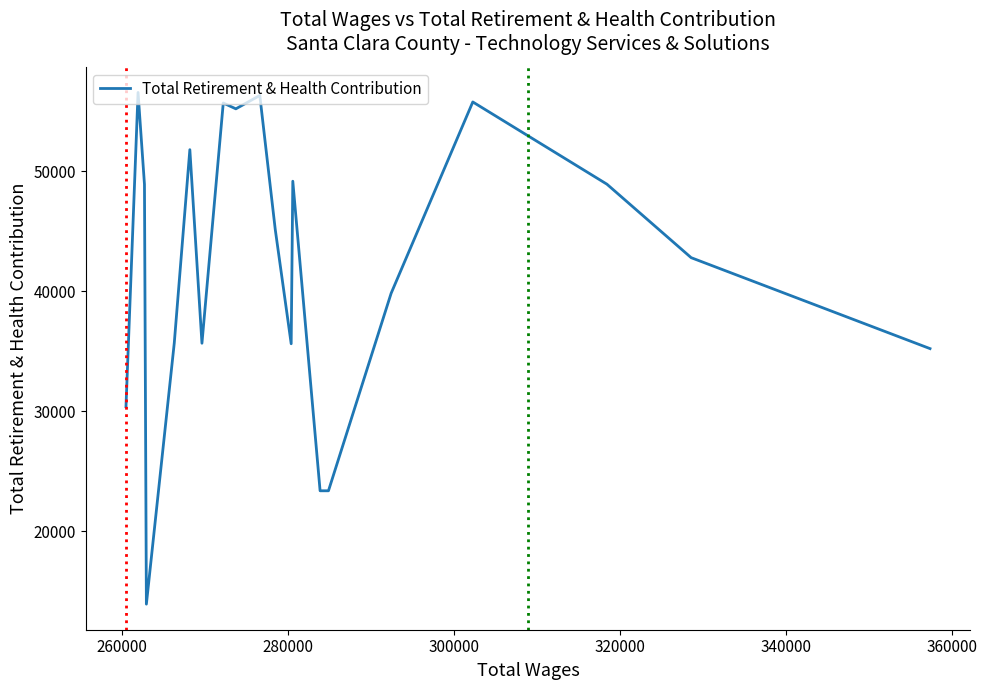

What is the difference between the maximum and minimum values?

42626